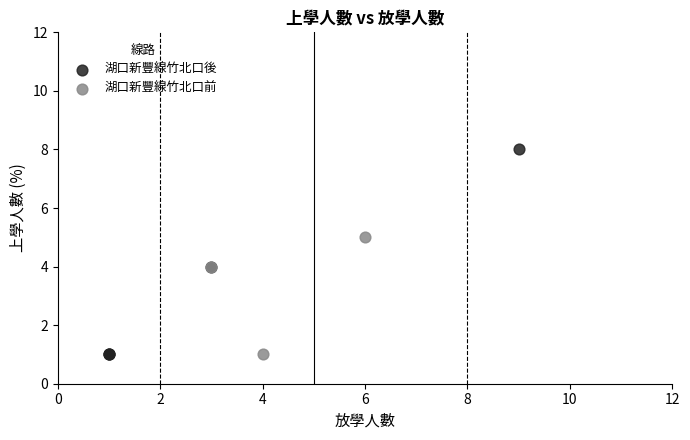

Which series has the largest Y range (max minus min)?

湖口新豐線竹北口後